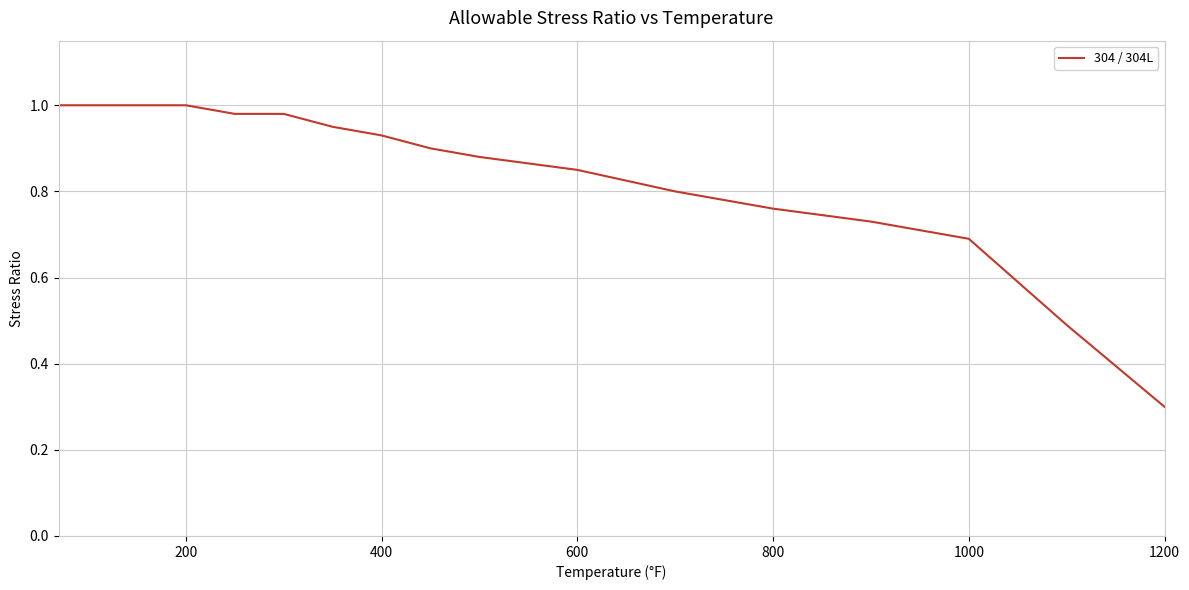

What is the smallest value displayed?

0.3